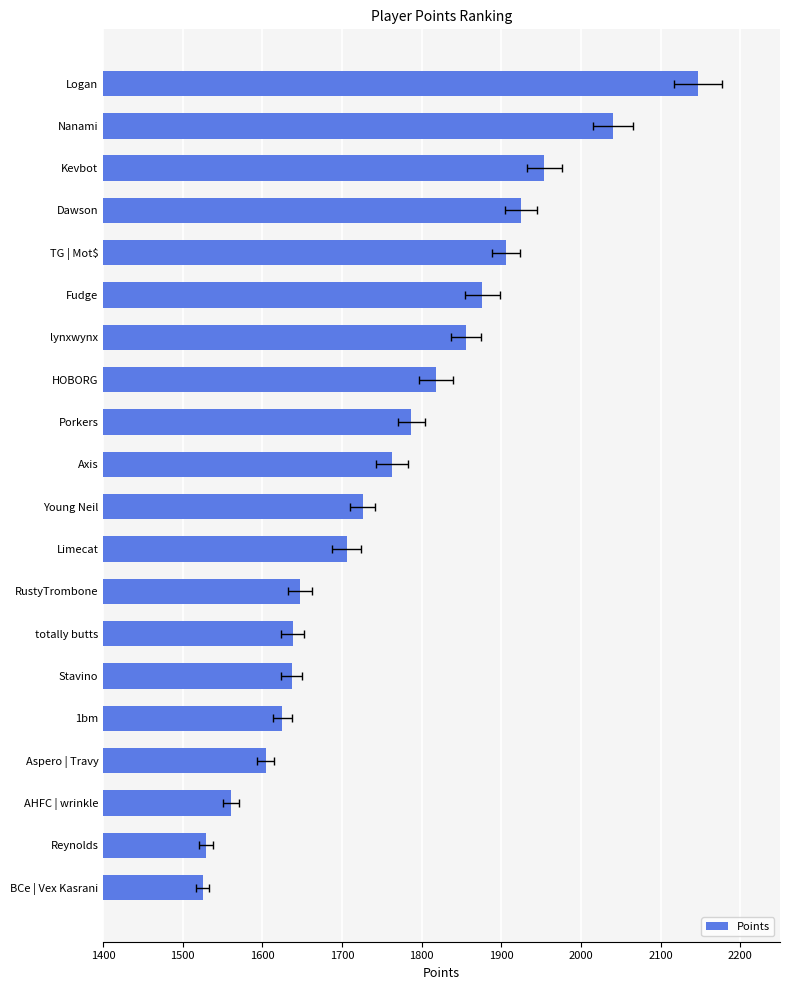

What is the value of the 16th bar from the left?

1625